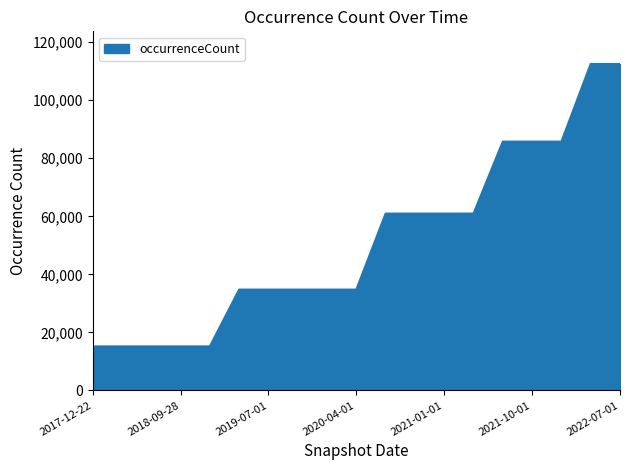

Count the number of data series in this chart.

1